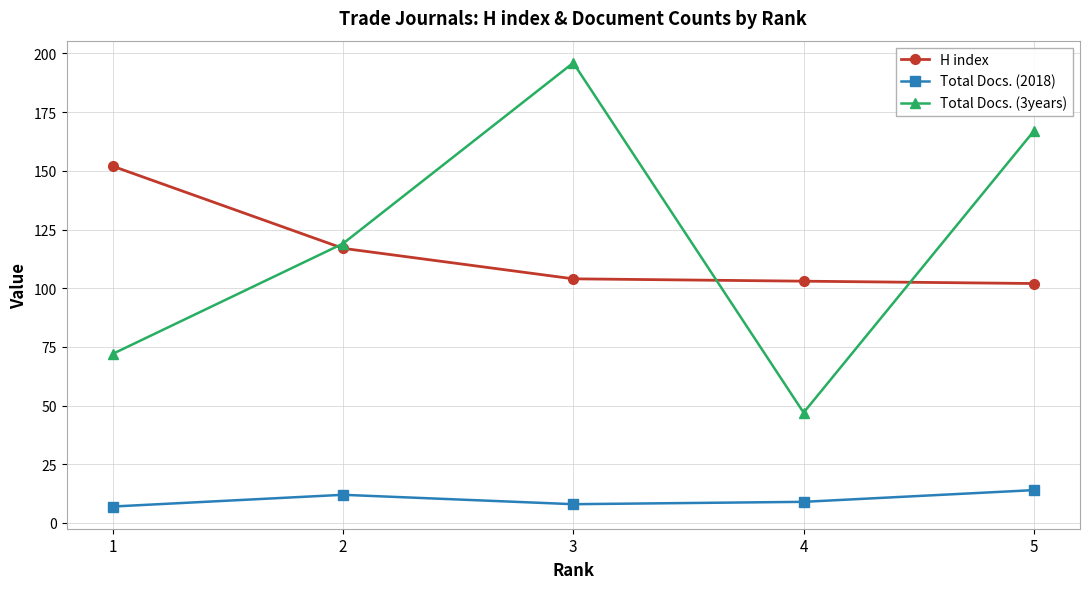

What is the value of the H index point at the 3rd from the left?

104